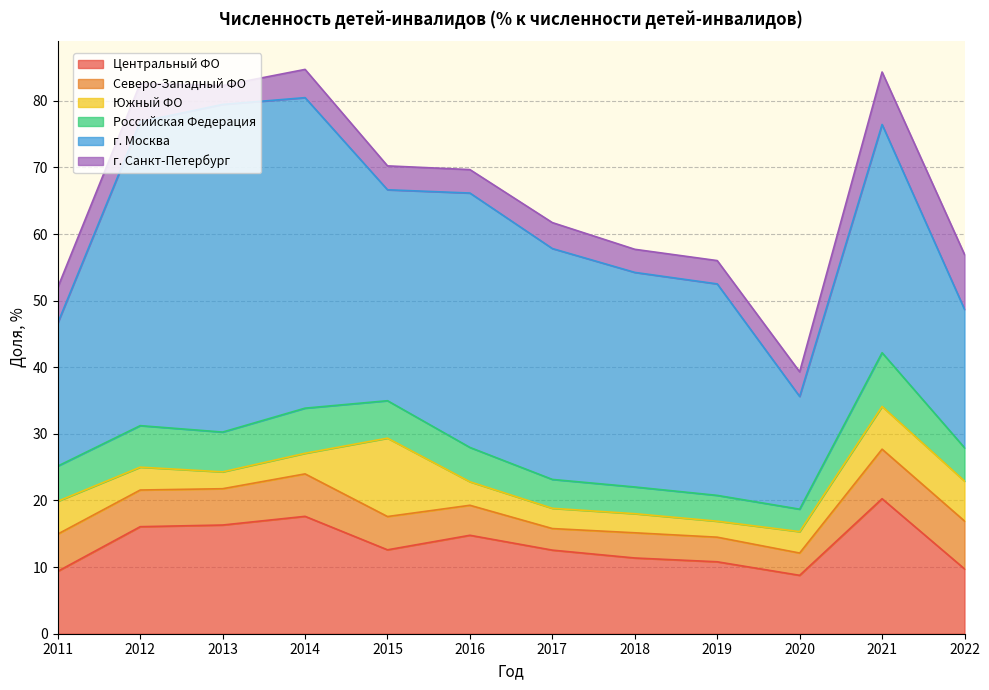

Is it true that г. Санкт-Петербург equals 4.2 at 2014?

True